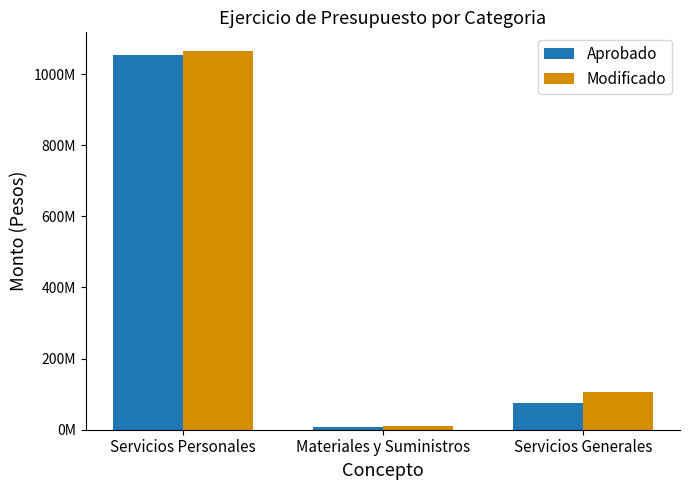

List the series in order of their overall mean, highest first.

Modificado, Aprobado